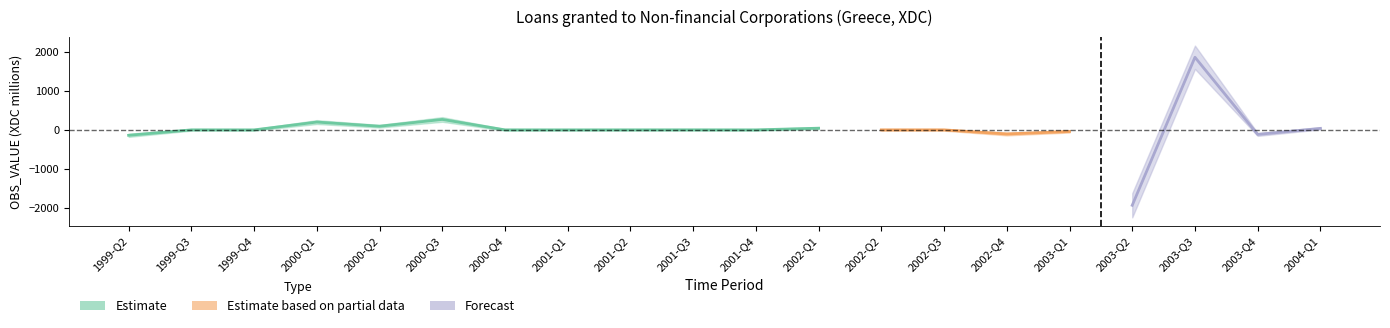

How many points are lower than both their immediate neighbors (excluding endpoints)?

7